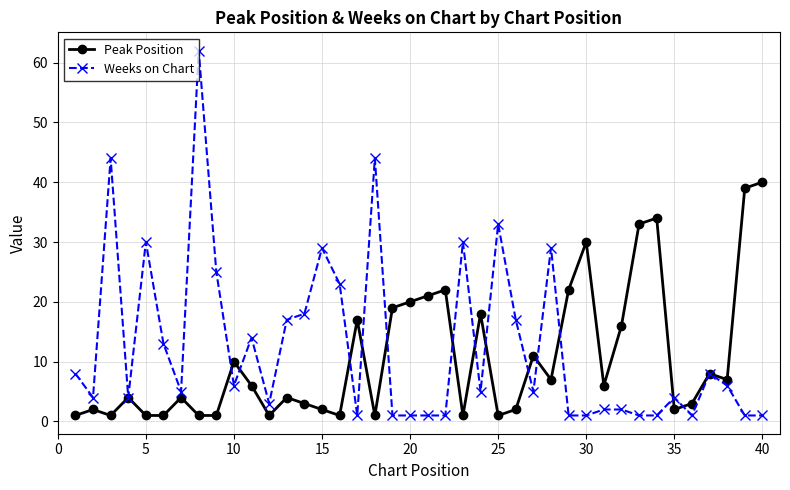

At how many categories does at least one series exceed 9?

30